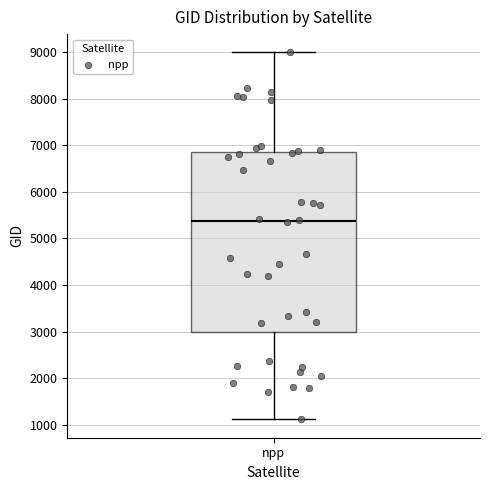

Where does the upper whisker of the box for npp end on the y-axis? The values are not printed on the chart, so give them approximately, as read against the axis.

9000